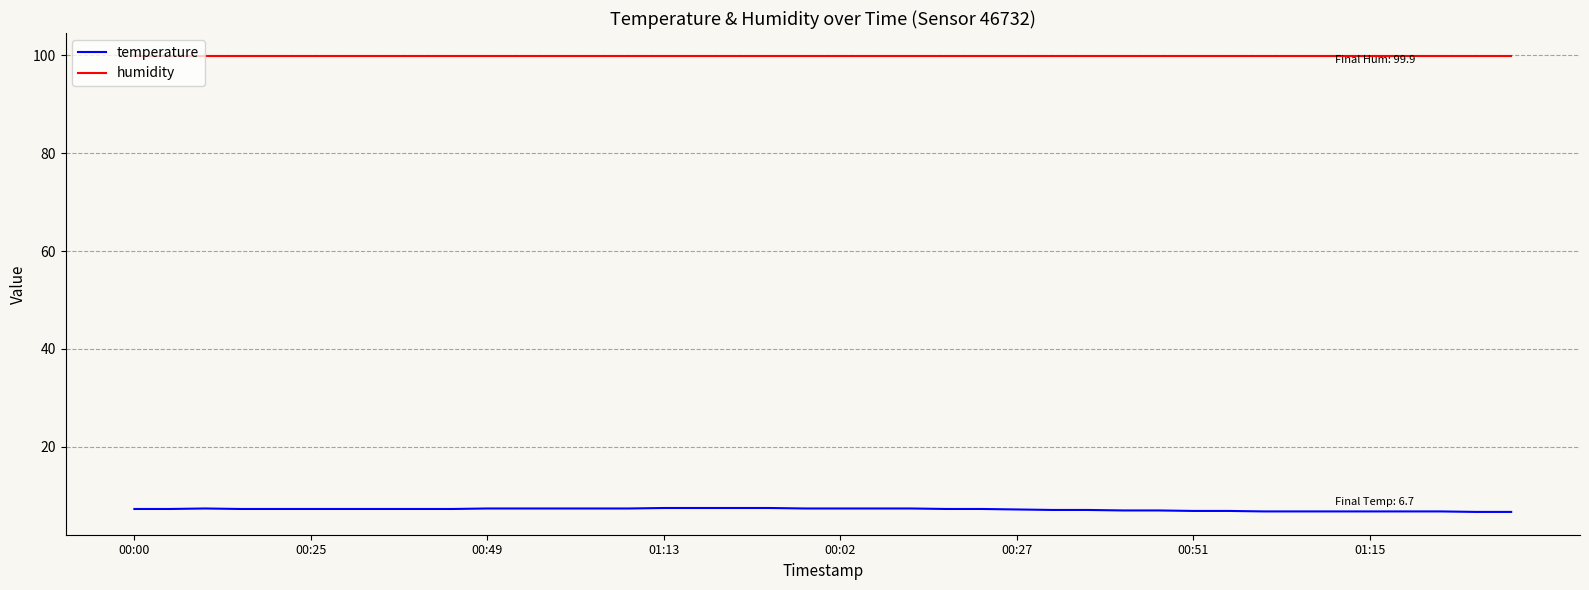

What is the maximum value shown in the chart?

99.9